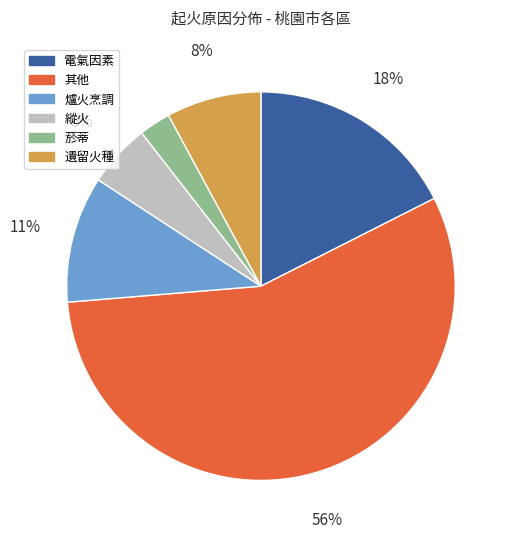

What is the smallest slice in the pie chart?

菸蒂